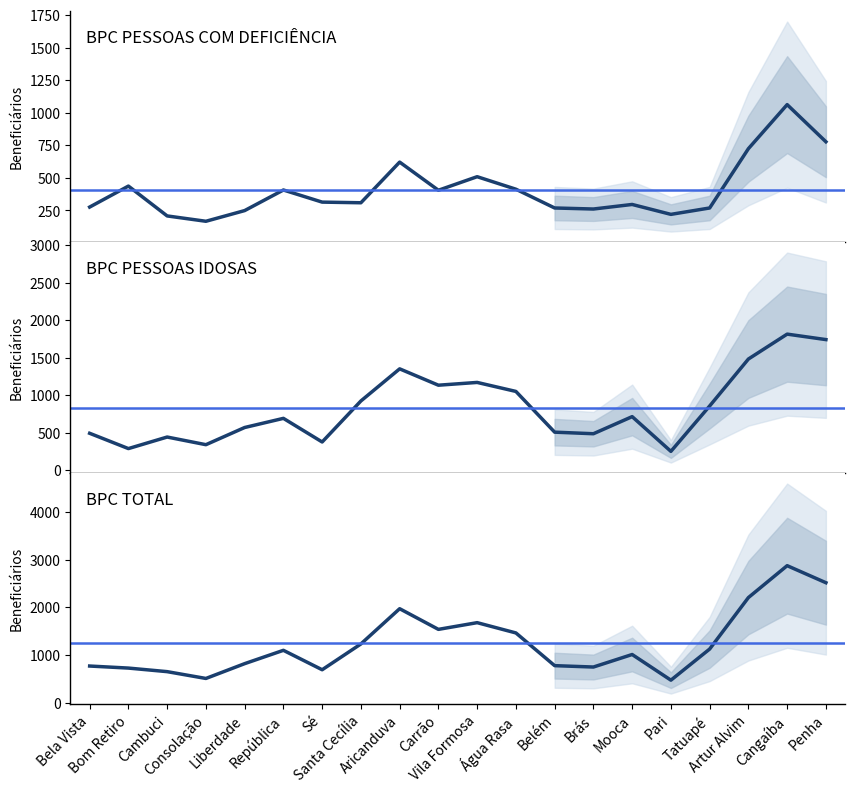

List the labels in order of BPC PESSOAS IDOSAS value, largest first.

Cangaíba, Penha, Artur Alvim, Aricanduva, Vila Formosa, Carrão, Água Rasa, Santa Cecília, Tatuapé, Mooca, República, Liberdade, Belém, Bela Vista, Brás, Cambuci, Sé, Consolação, Bom Retiro, Pari